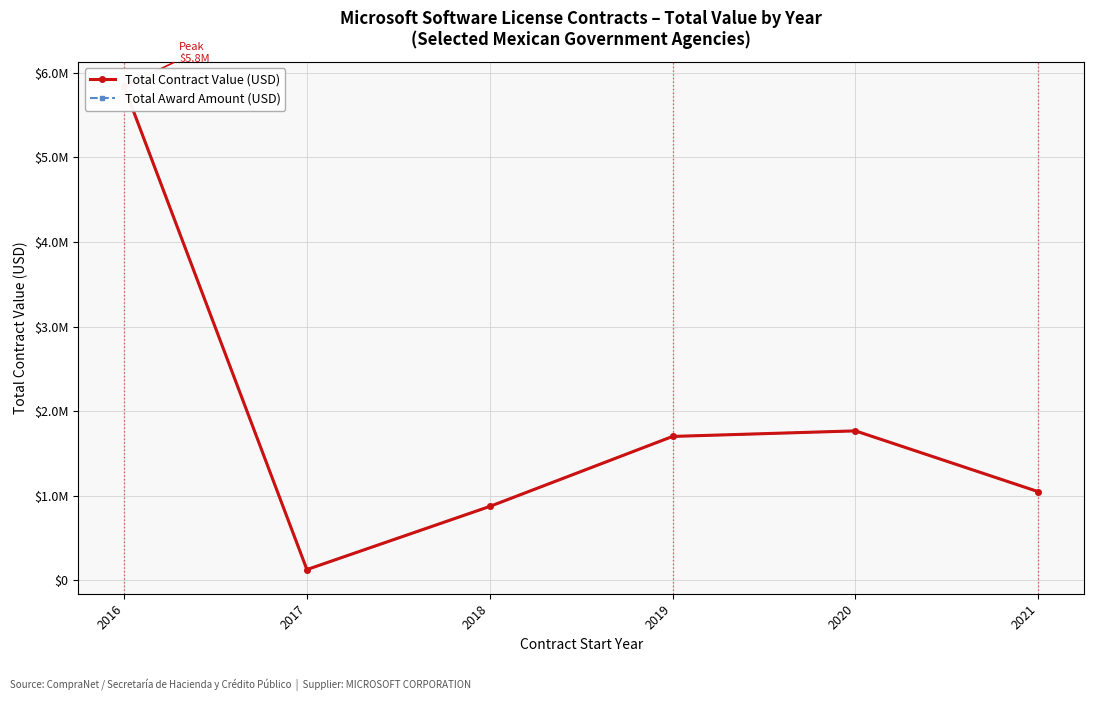

What is the sum of all Total Contract Value (USD) values?

11359270.9